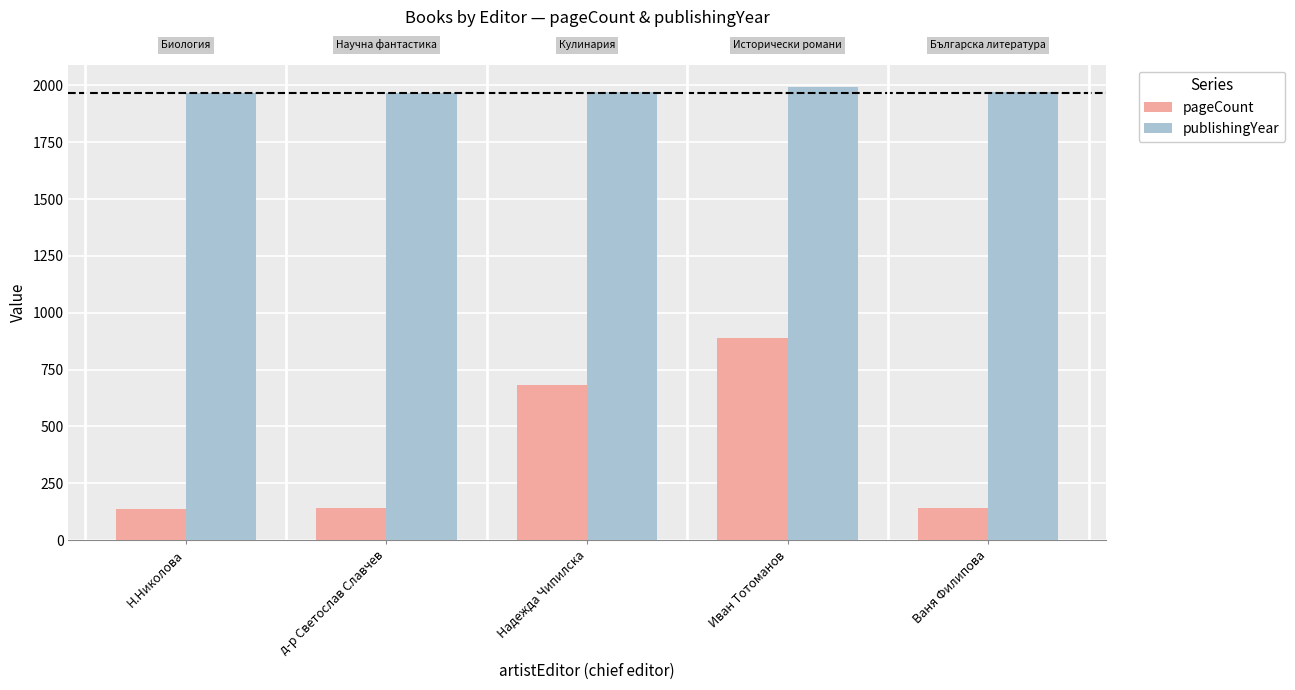

What is the difference between the maximum and minimum values in the publishingYear series?

27